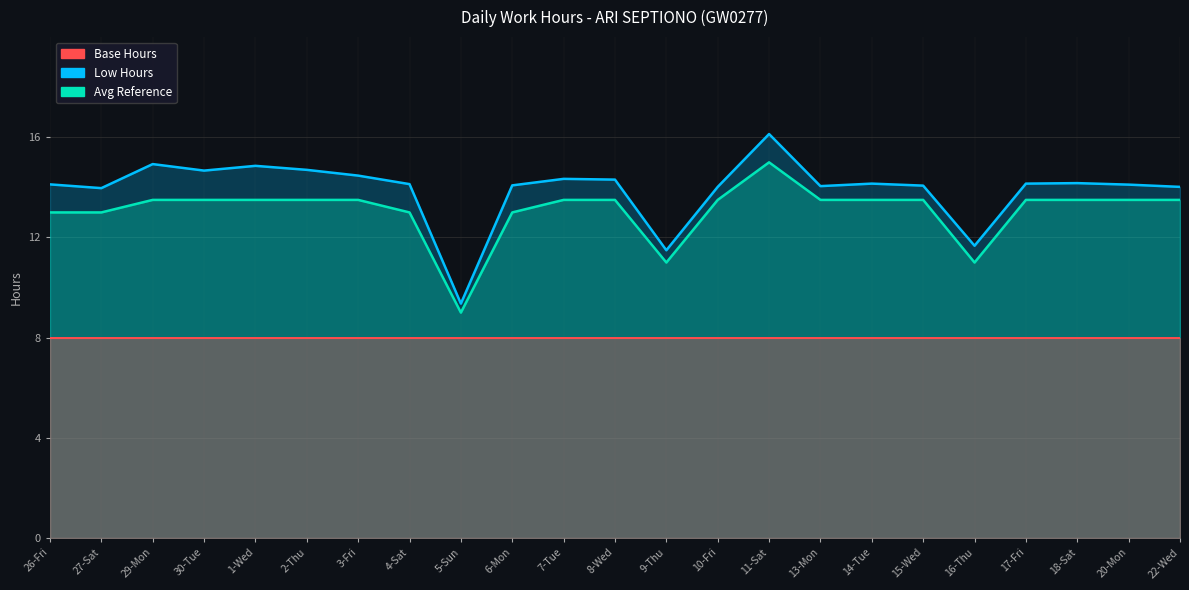

The Low Hours series shows 14.3 at 7-Tue. True or false?

True